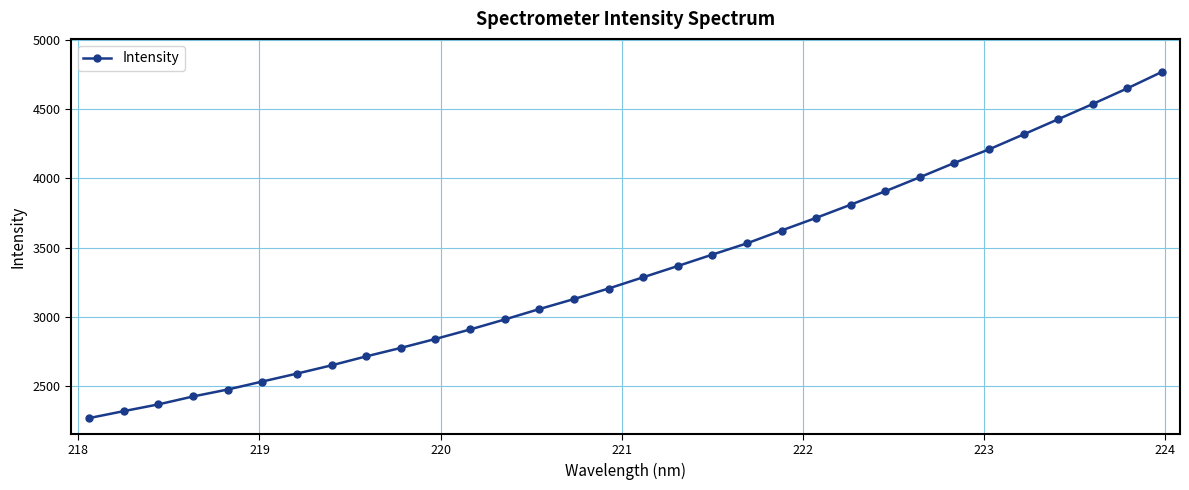

What is the greatest value displayed?

4767.7